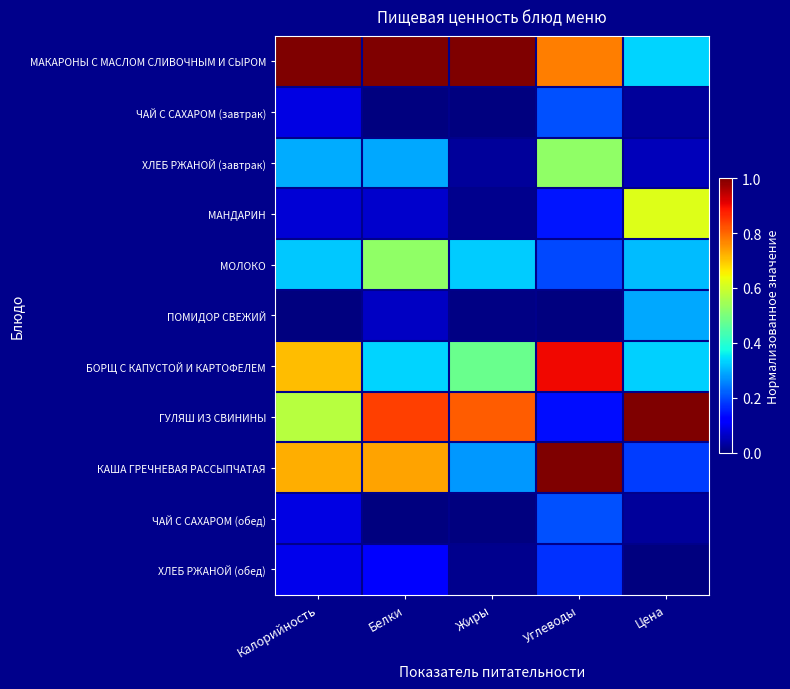

How many distinct data groups are displayed?

11